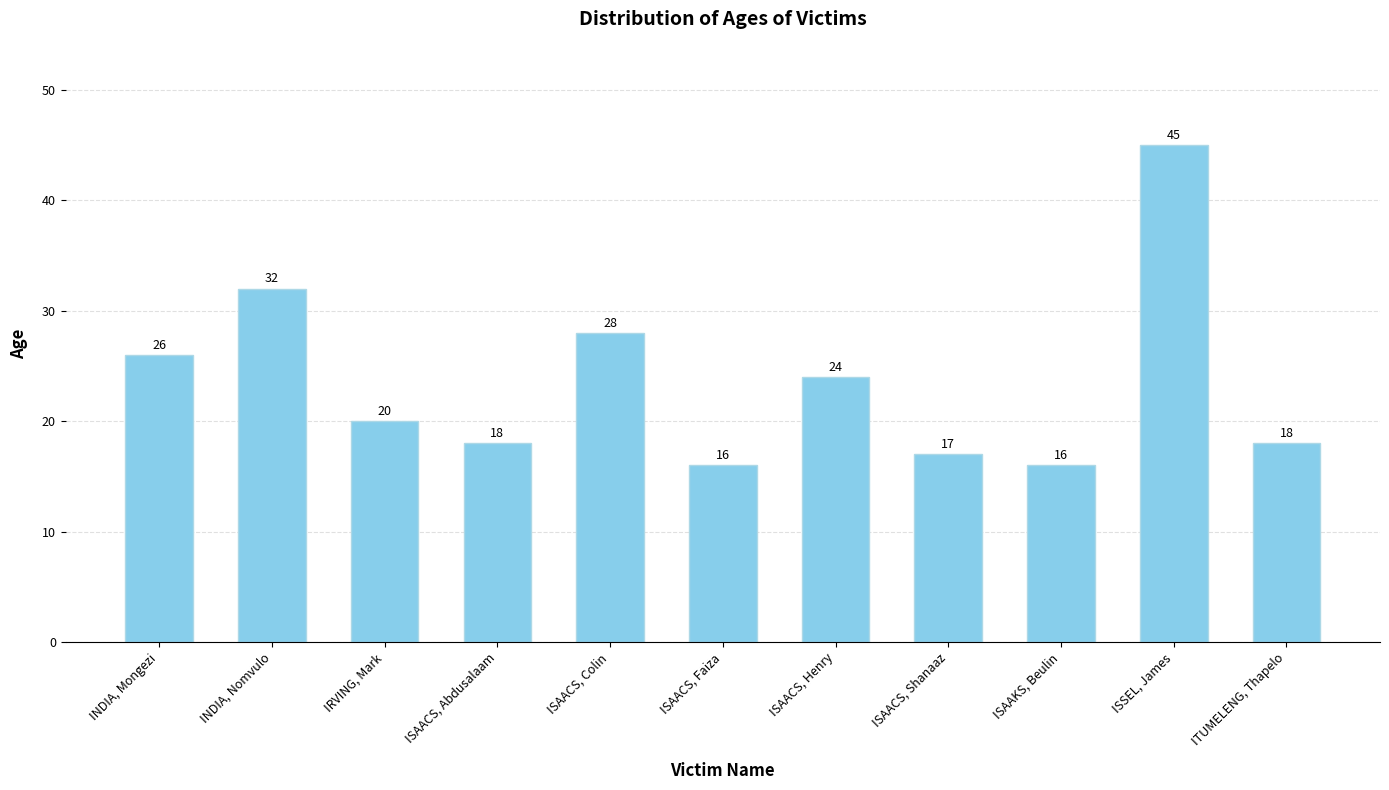

What is the difference between the values at IRVING, Mark and ISAACS, Colin?

8